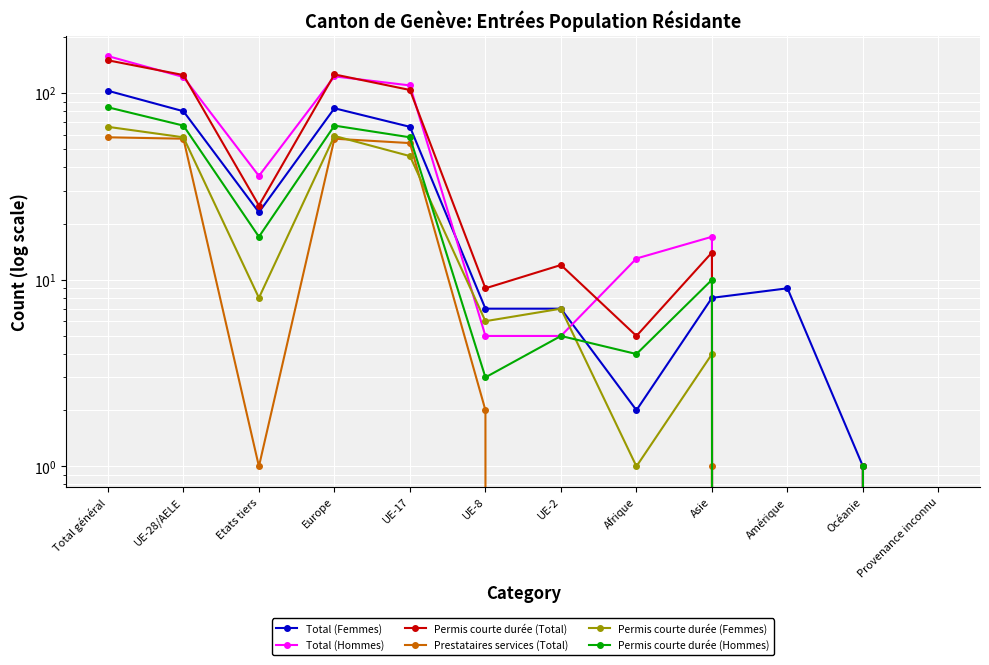

At which label does Permis courte durée (Hommes) first exceed 10?

Total général